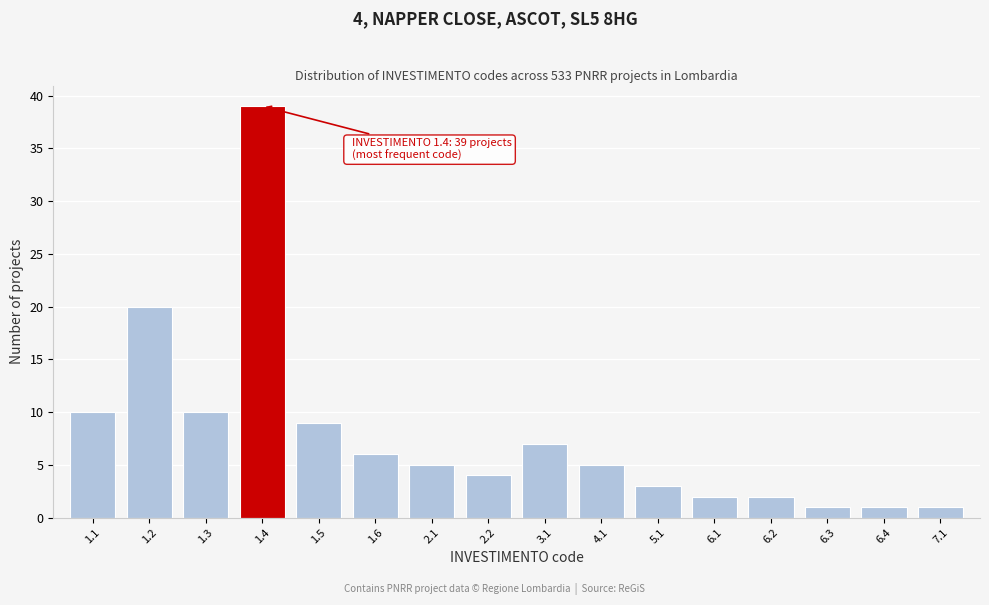

Reading right to left, what are all the values shown in this chart?

1	1	1	2	2	3	5	7	4	5	6	9	39	10	20	10